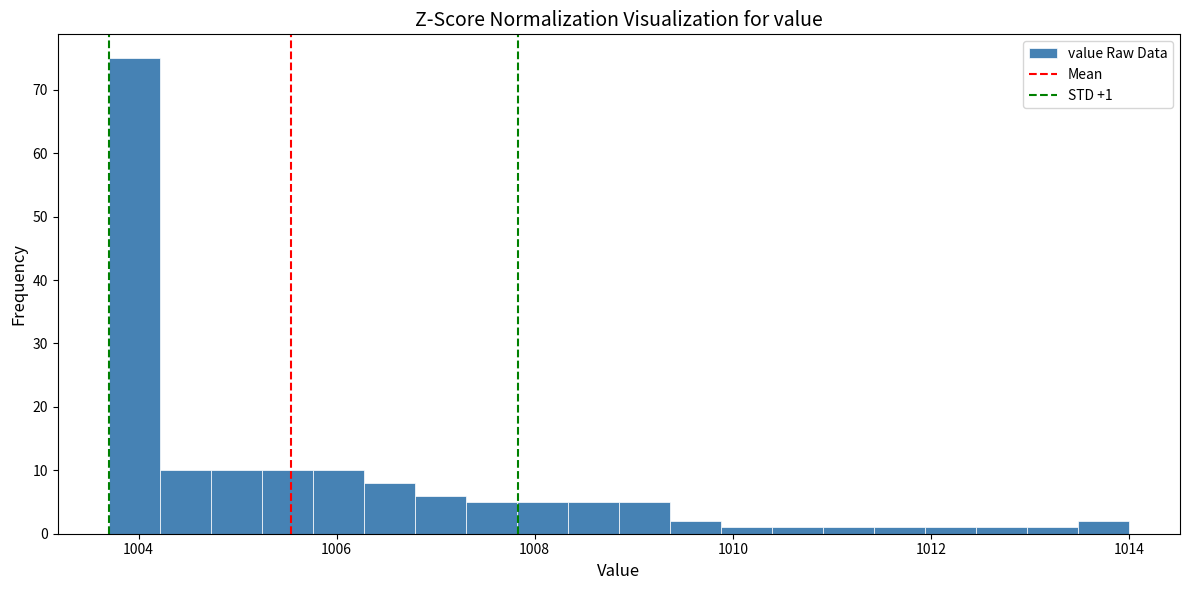

Read against the x-axis, roughly where is the centre of the tallest bar?

1004.0